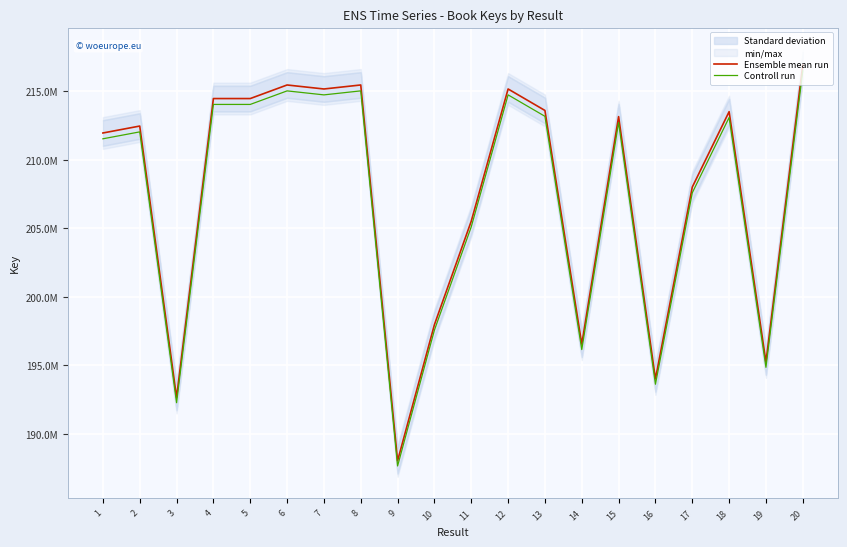

Is it true that Ensemble mean run equals 214484057.0 at 5?

True